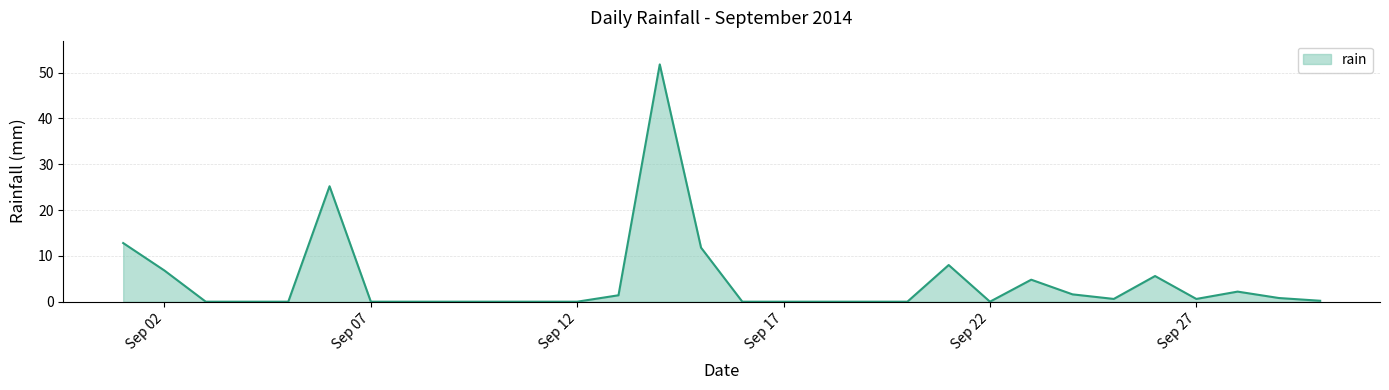

What is the difference between the maximum and second lowest values?

51.8